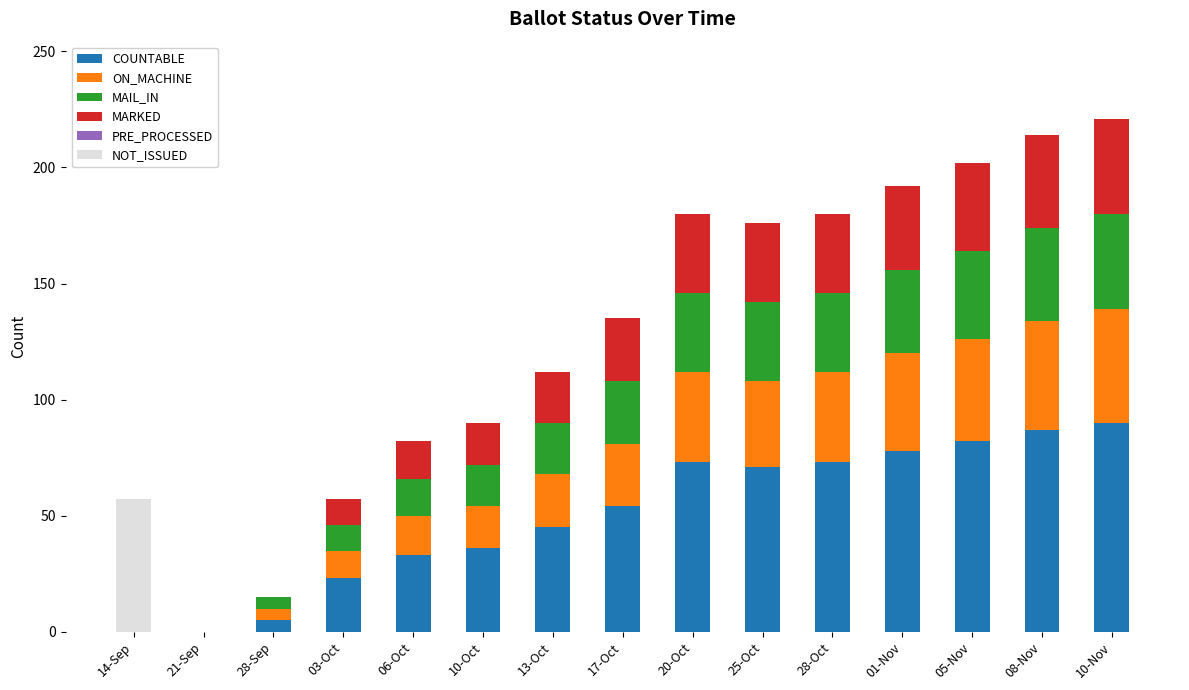

The value of COUNTABLE at 20-Oct is 73. True or false?

True